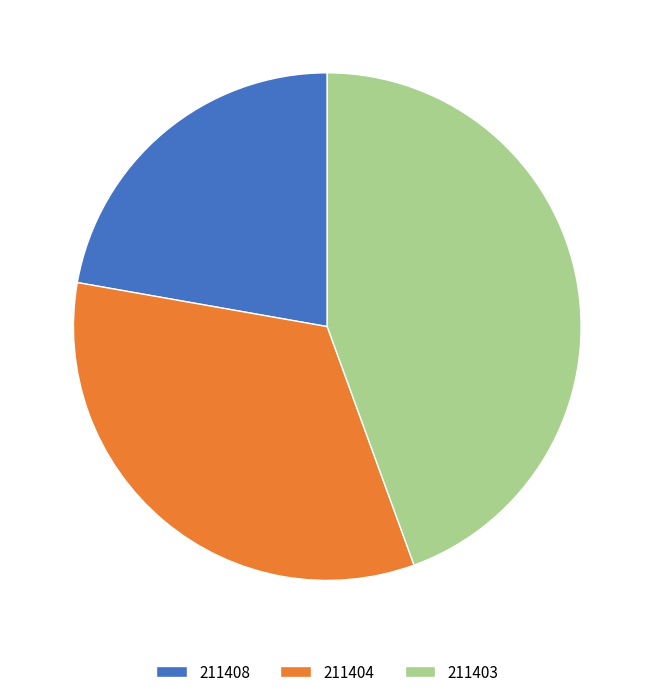

Do 211403 and 211404 together represent more than half of the pie?

Yes